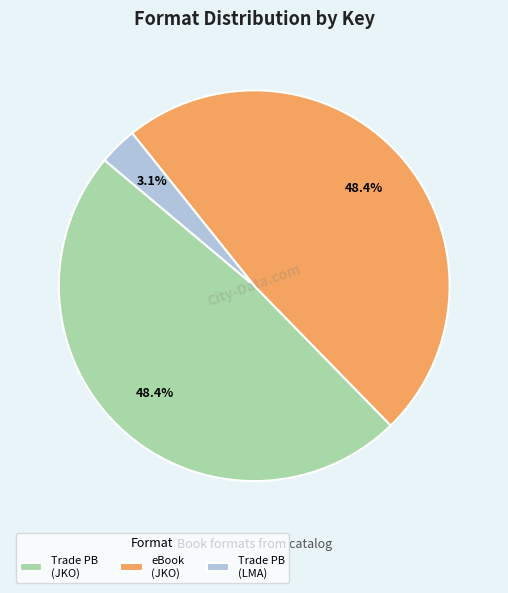

Which slice is the smallest?

Trade PB (LMA)